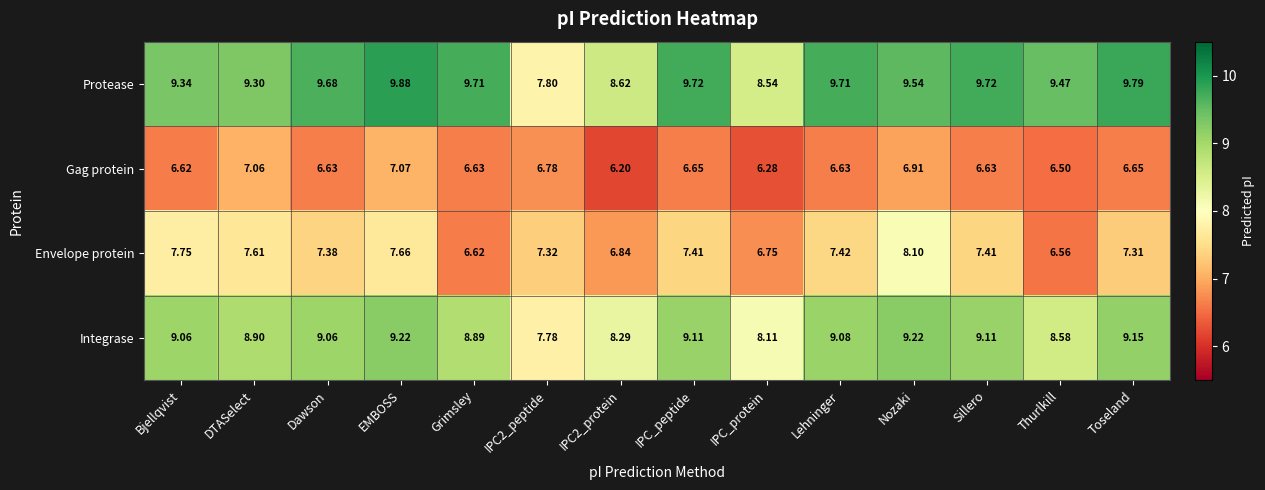

At IPC2_peptide, list the series in order from smallest to largest.

Gag protein, Envelope protein, Integrase, Protease